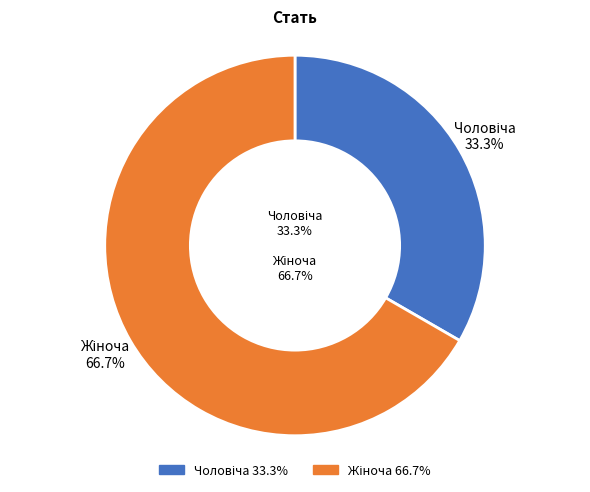

To the nearest percent, what percentage of the pie is Жіноча?

67%